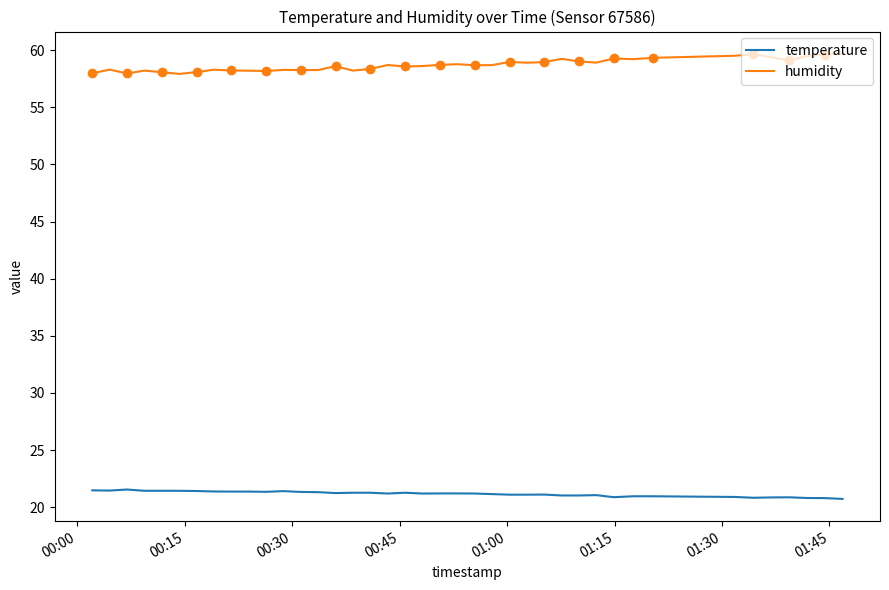

How many distinct data groups are displayed?

2